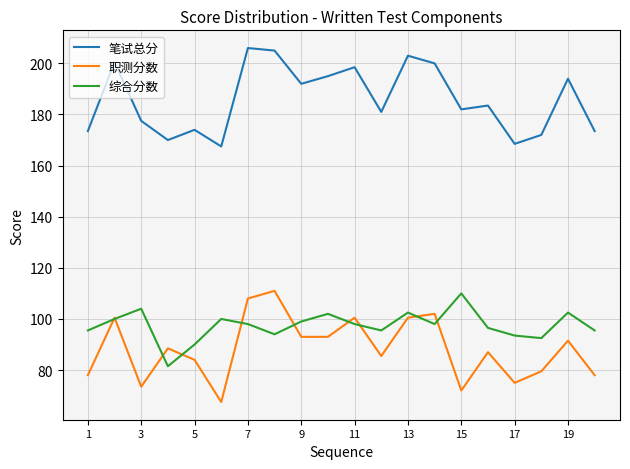

Which series has the largest total across all categories?

笔试总分